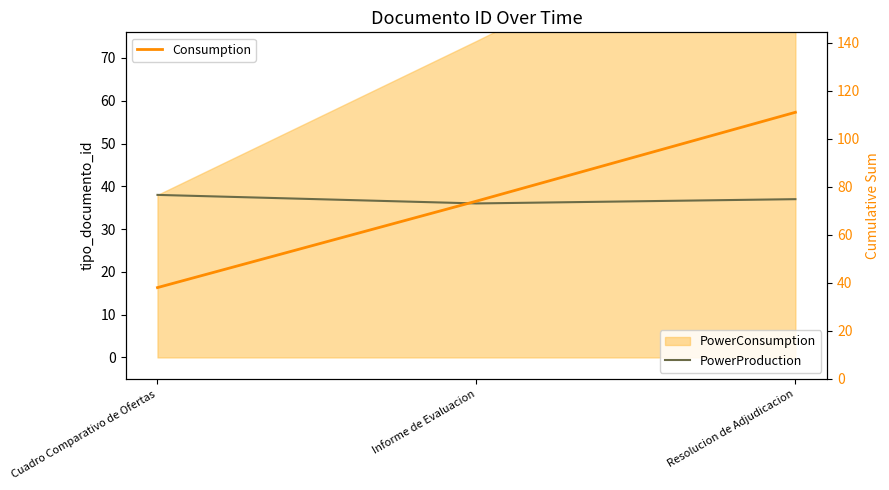

Which category has the lowest value across all series?

Informe de Evaluacion